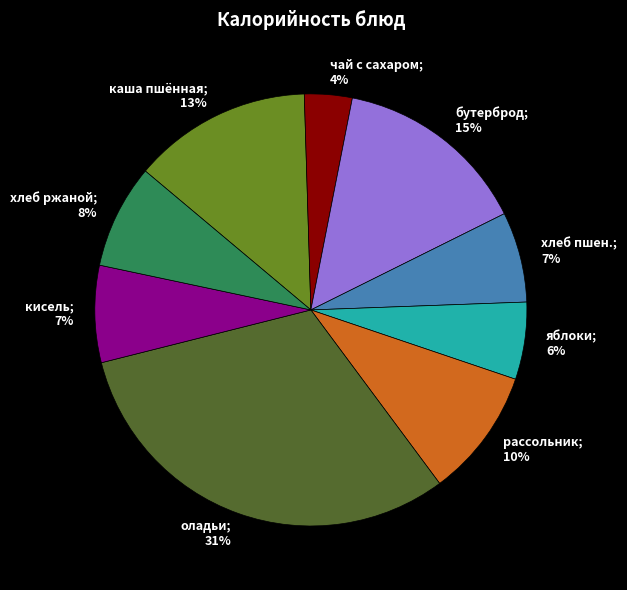

To the nearest percent, what is the average slice percentage?

11%